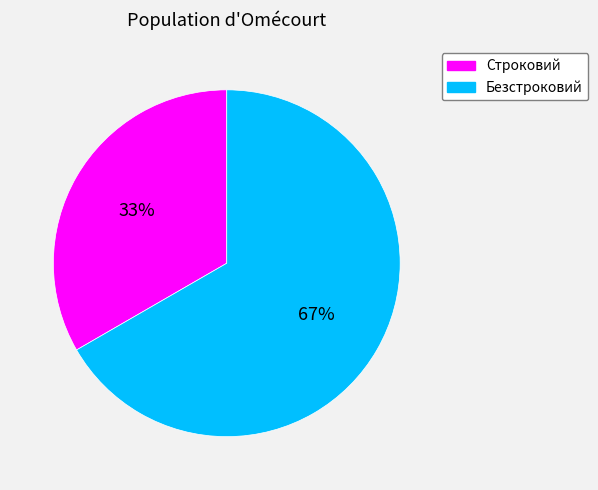

Approximately how many times larger is the value at Строковий compared to Безстроковий?

0.5